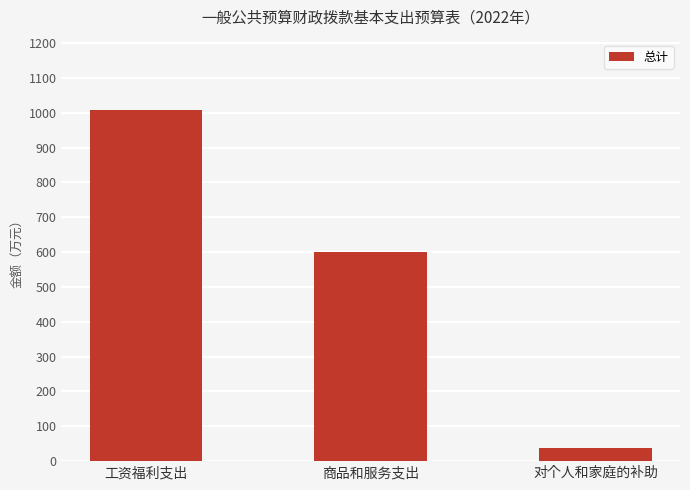

Count the number of data series in this chart.

1